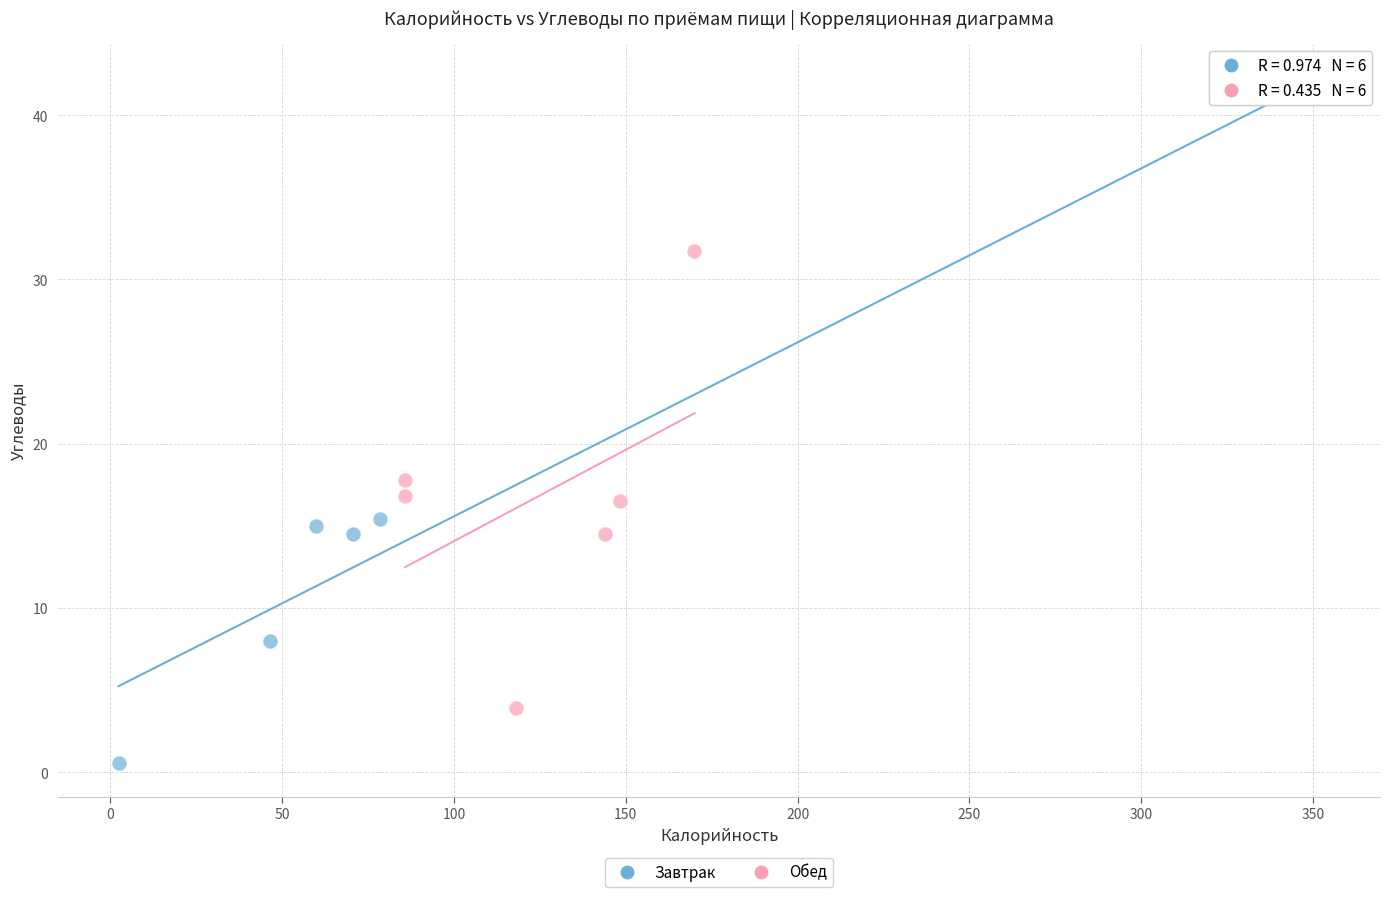

Which series contains the highest Y value?

Завтрак